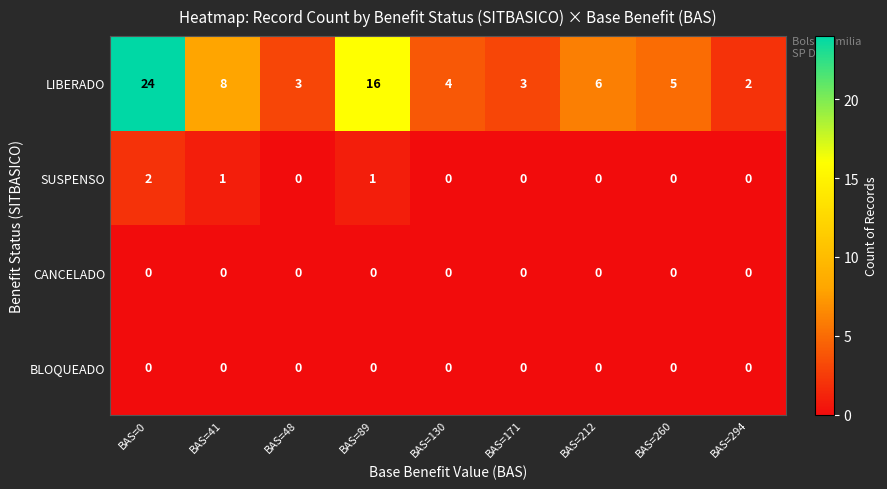

What is the total value across all series at BAS=294?

2